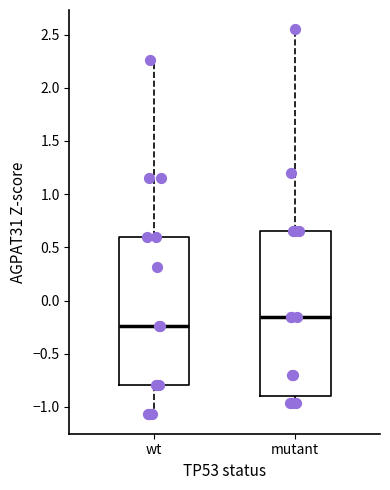

Which box is the tallest, from its lower edge to its upper edge?

mutant